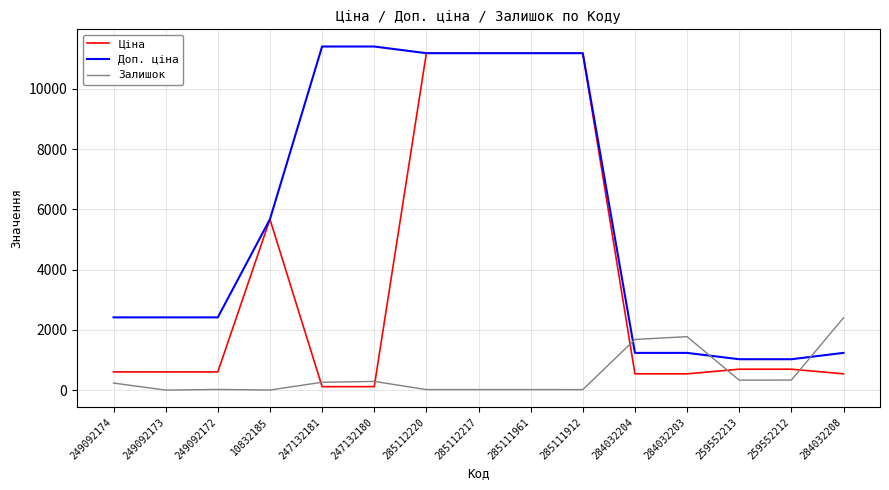

Which series has the largest range (max minus min)?

Ціна